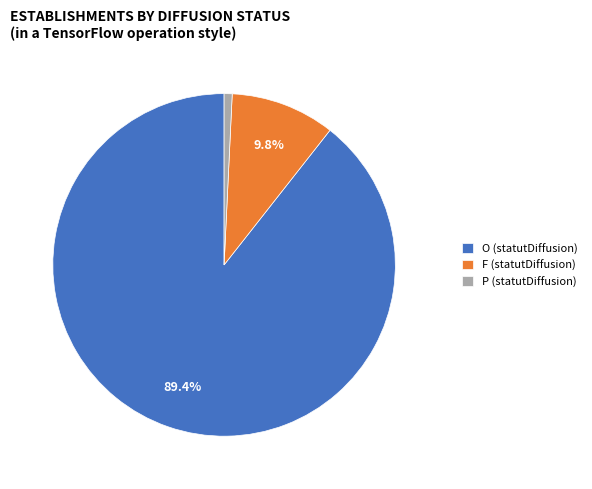

Do O (statutDiffusion) and P (statutDiffusion) together represent more than half of the pie?

Yes